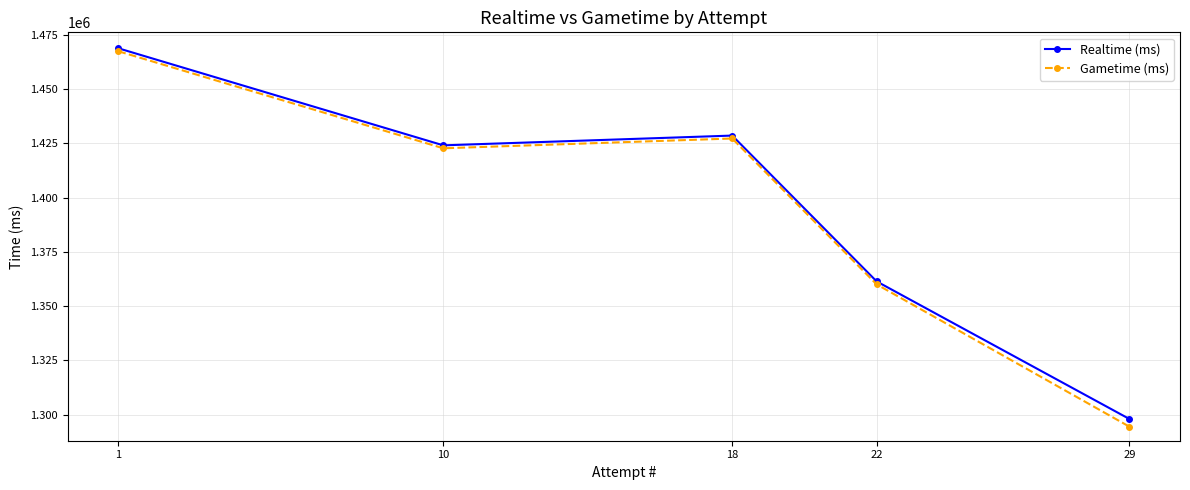

What is the average value of the Realtime (ms) series?

1396178